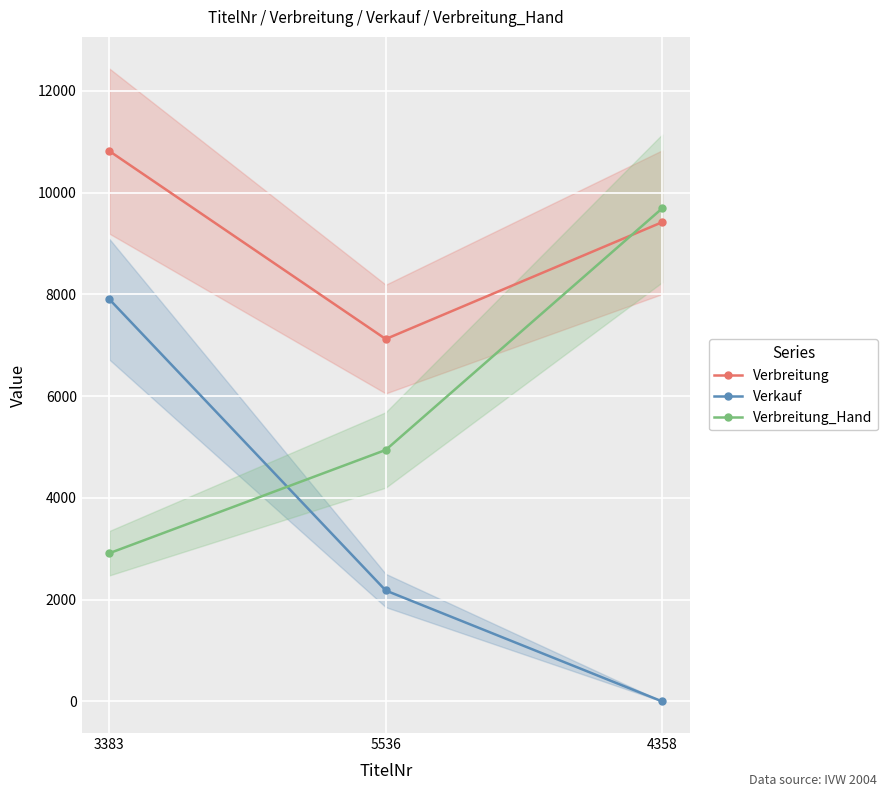

Reading left to right, transcribe all the data shown in this chart.

Verbreitung: 3383=10814	5536=7120	4358=9416
Verkauf: 3383=7902	5536=2179	4358=0
Verbreitung_Hand: 3383=2912	5536=4941	4358=9687